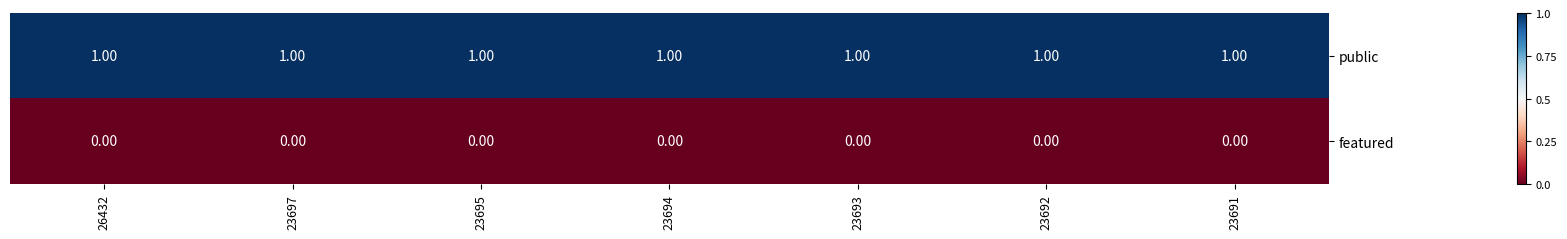

List the series in order of their overall mean, highest first.

public, featured